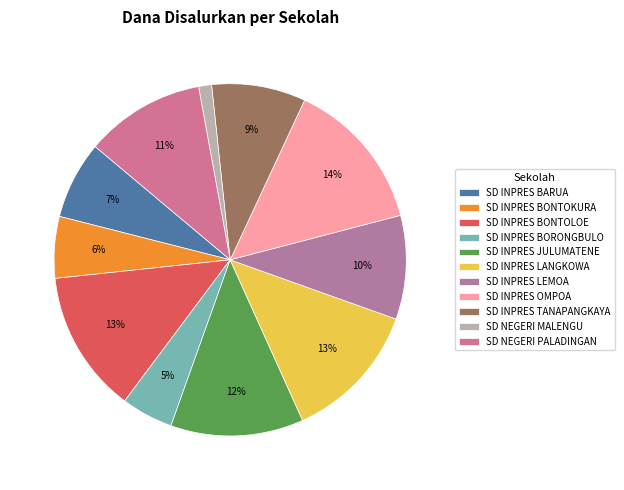

Which slice is the smallest?

SD NEGERI MALENGU